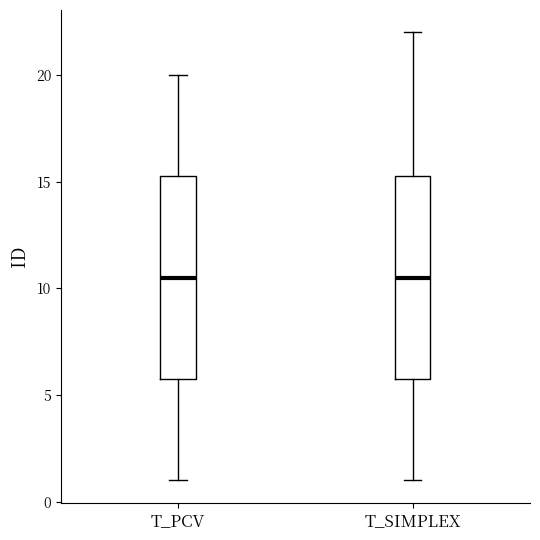

Where does the median line of the box for T_SIMPLEX sit on the y-axis? The values are not printed on the chart, so give them approximately, as read against the axis.

10.5